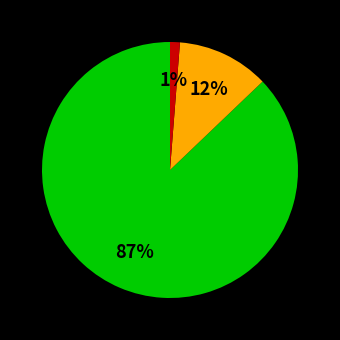

To the nearest percent, what is the difference between the largest and smallest slice percentages?

86%